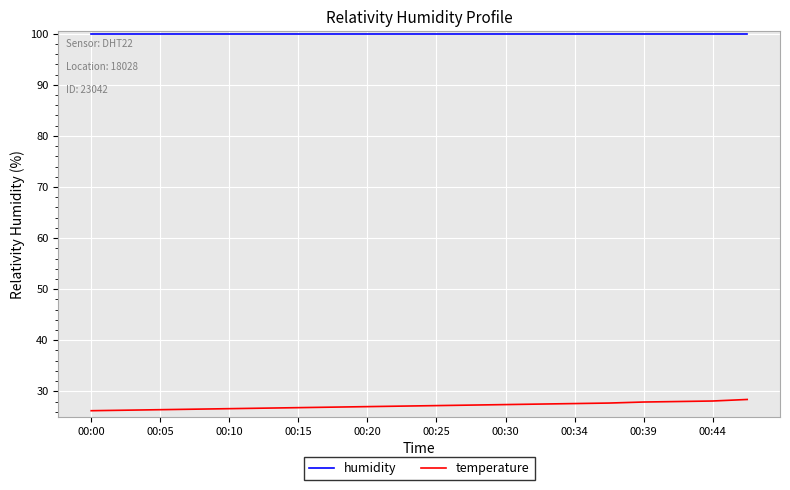

Rank the series by their average value, from highest to lowest.

humidity, temperature